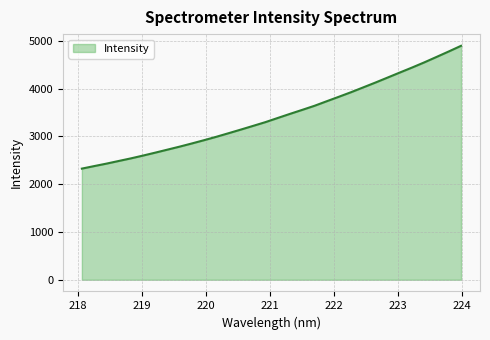

What is the greatest value displayed?

4894.4